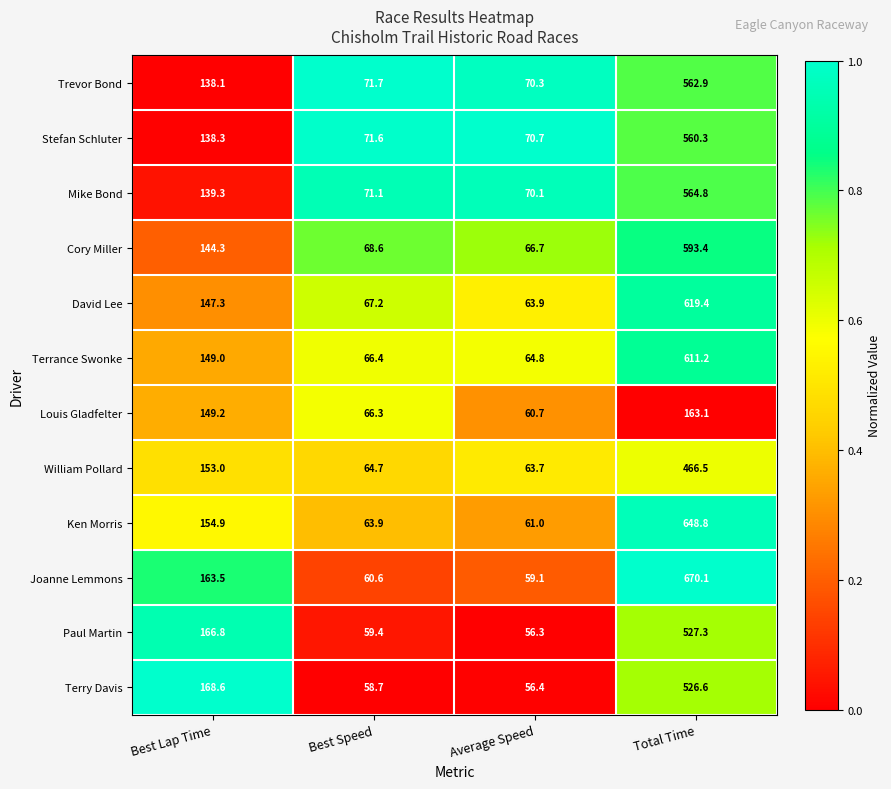

How many series are shown in this chart?

12